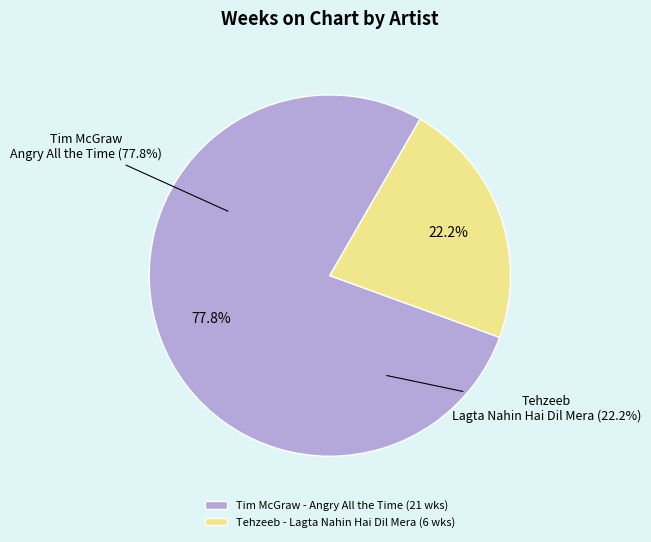

Count the number of slices in the pie.

2